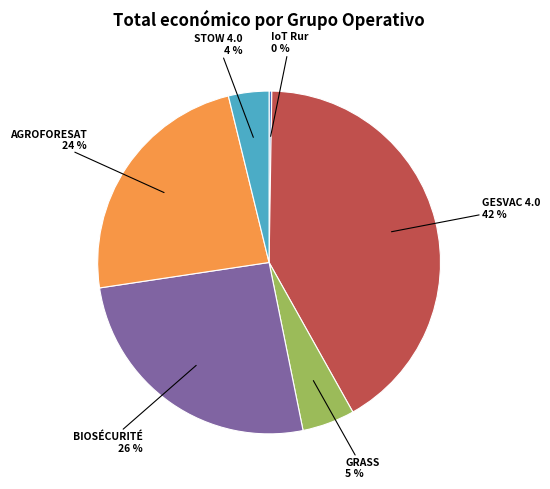

Is there any slice that represents more than half of the pie?

No